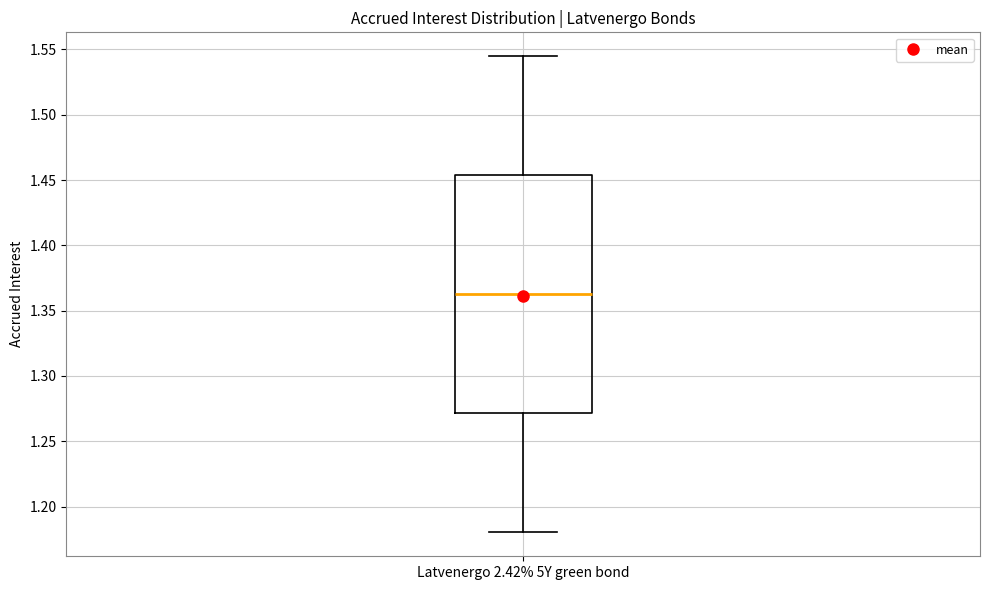

Read this box plot against the y-axis: the position of the median line, the range covered by the box, and the ends of both whiskers. The values are not printed on the chart, so give them approximately, as read against the axis.

median 1.360, box 1.270 to 1.455, whiskers 1.180 to 1.545